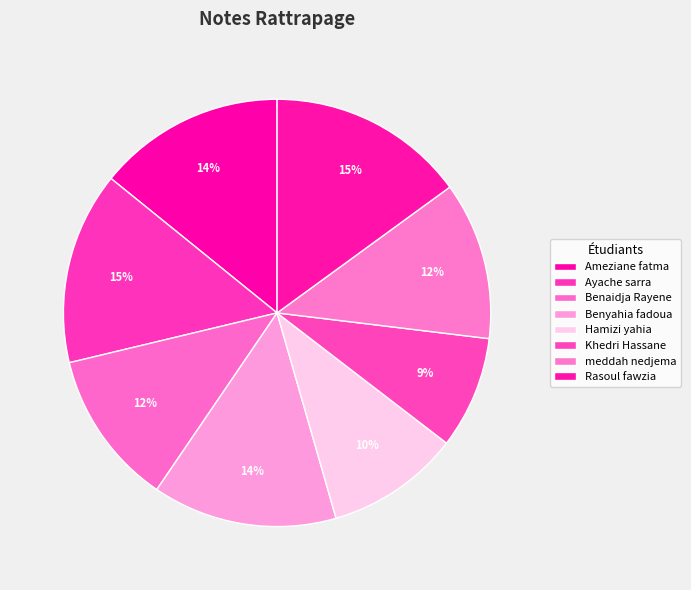

How many slices are in this pie chart?

8